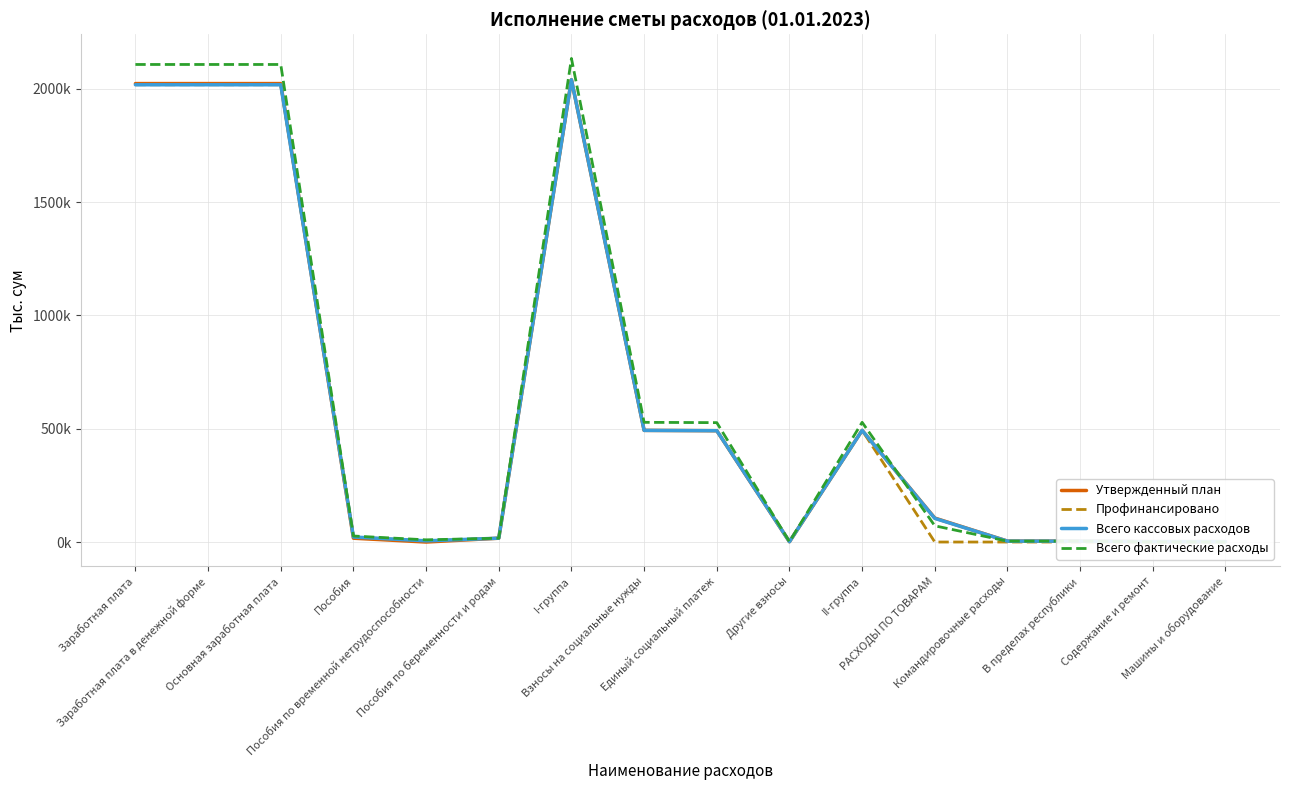

What value does the Профинансировано series have at Пособия по беременности и родам?

16880.2